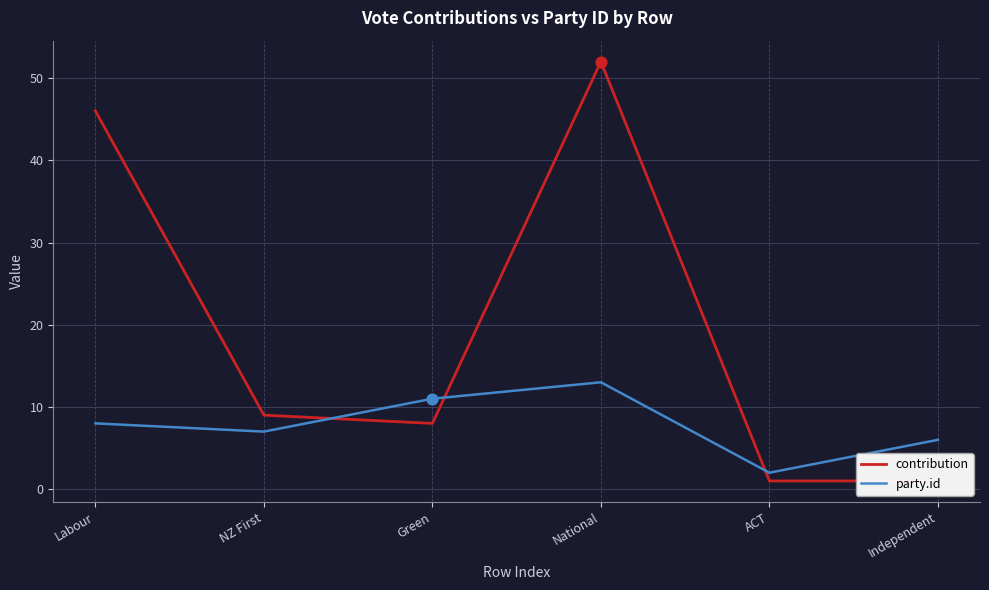

Which series has the largest Y range (max minus min)?

contribution